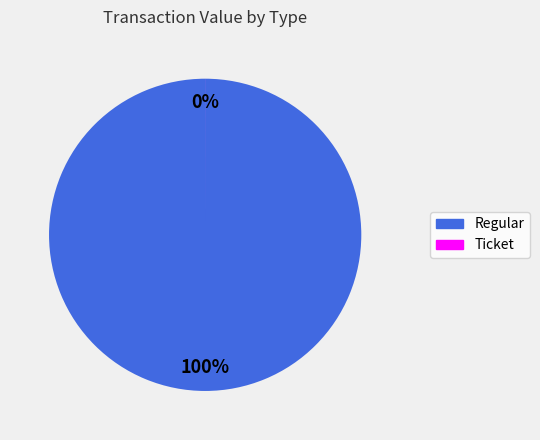

Which slice is the smallest?

Ticket